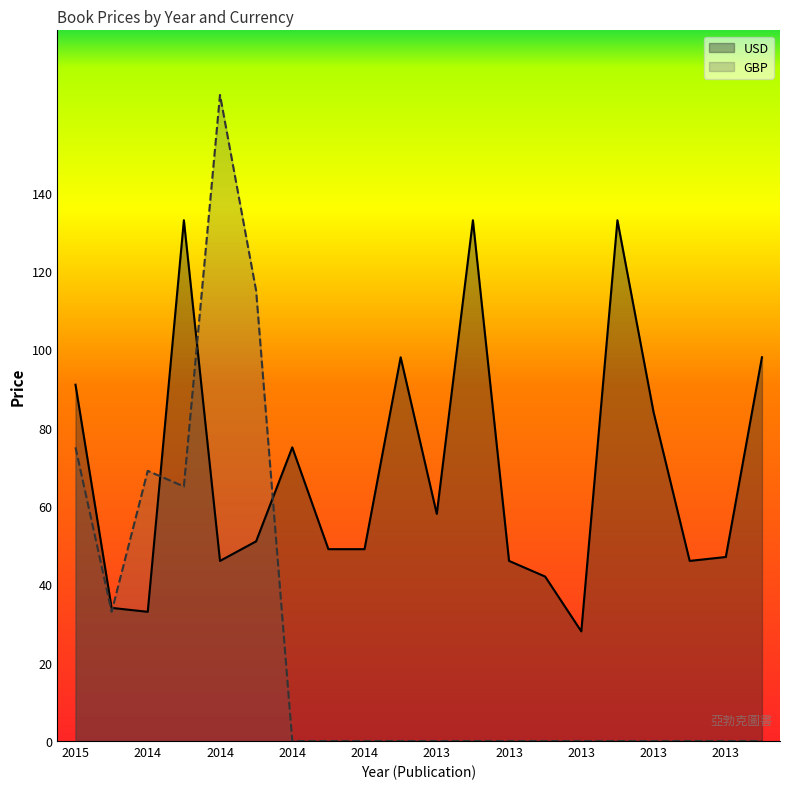

Rank the series by their average value, from highest to lowest.

USD, GBP